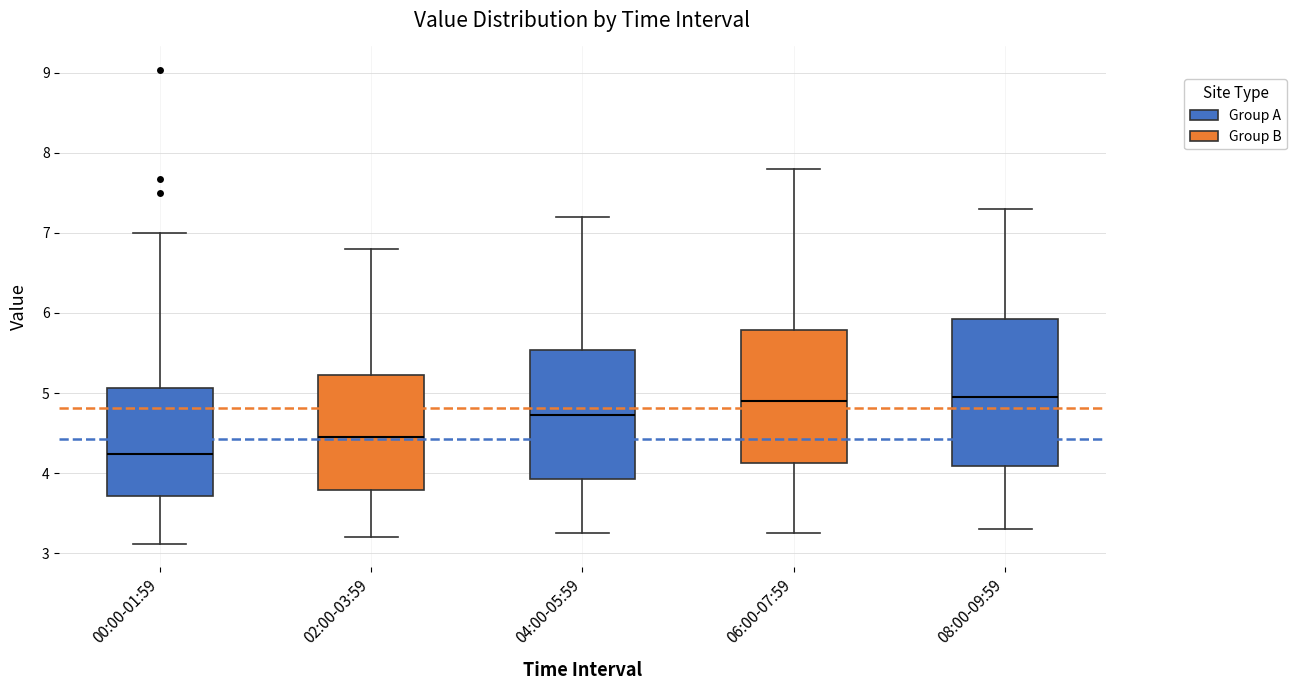

Where does the median line of the box for 04:00-05:59 sit on the y-axis? The values are not printed on the chart, so give them approximately, as read against the axis.

4.7